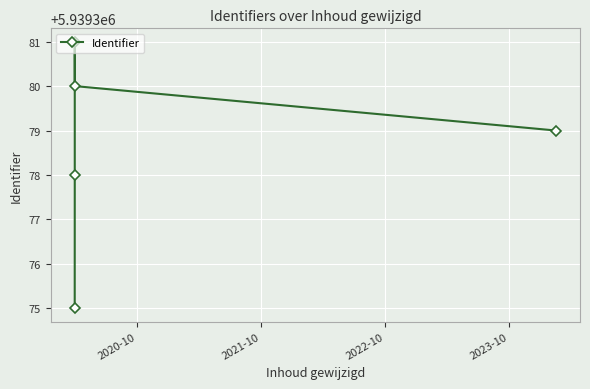

True or false: there are more than 1 points higher than both neighbors.

False